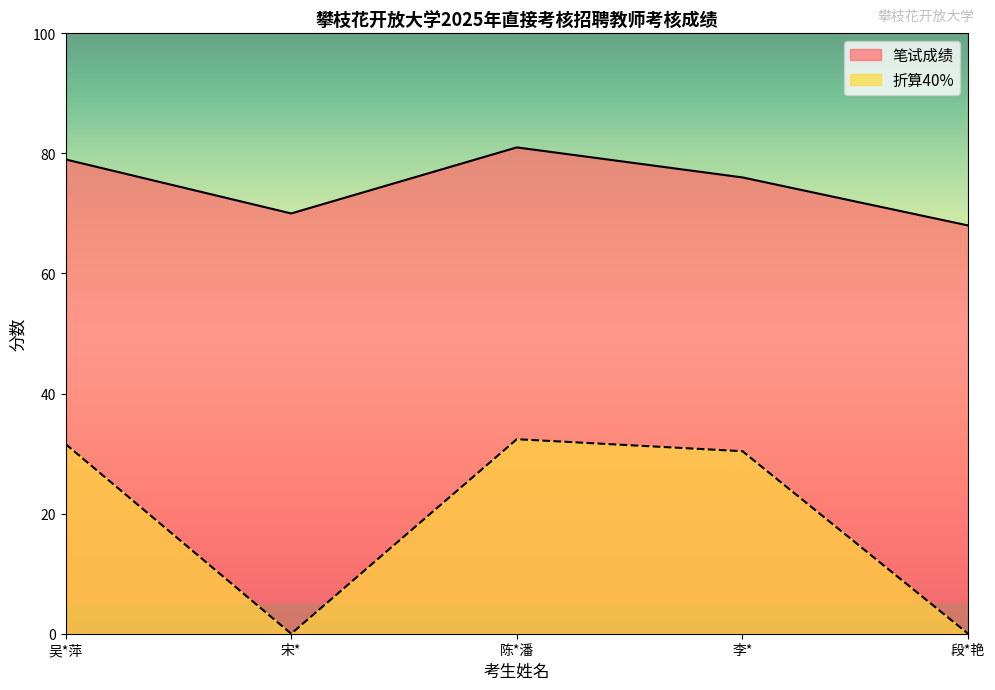

What is the sum of the 折算40% values at 李* and 段*艳?

30.4